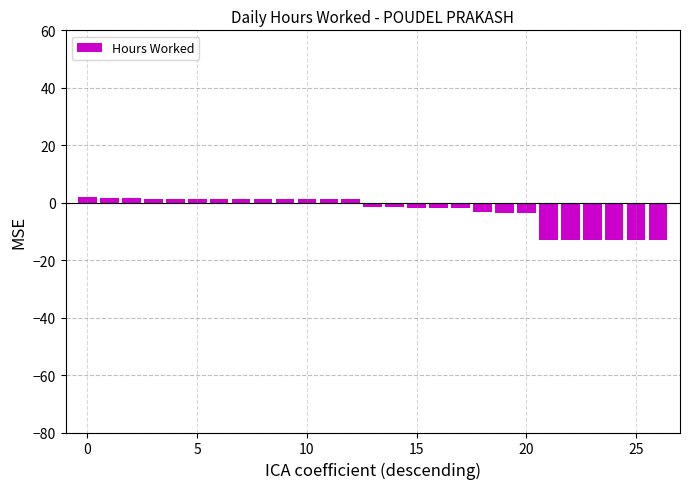

How many values exceed -1?

13